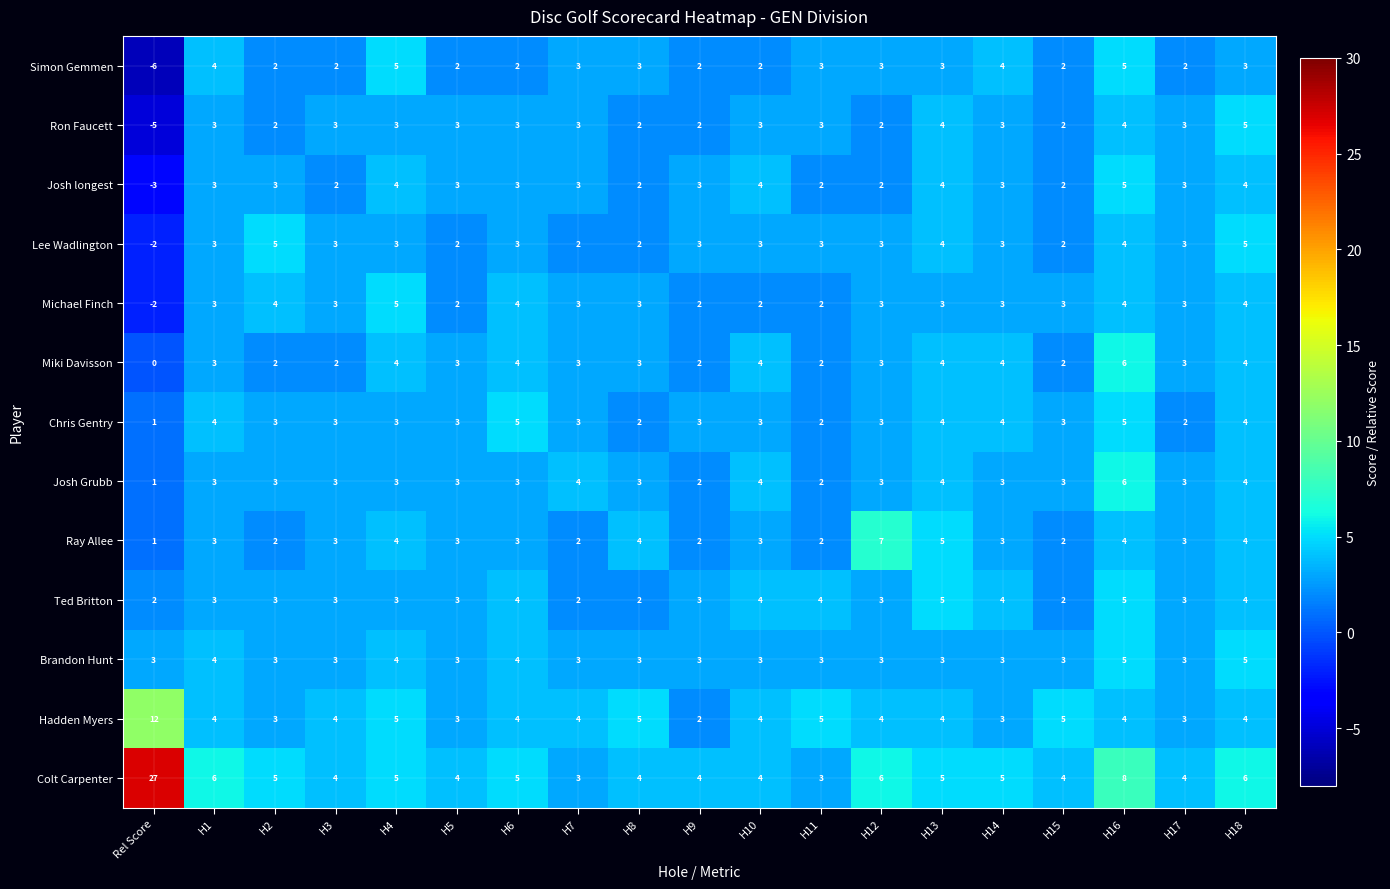

Read the Chris Gentry value at H3.

3